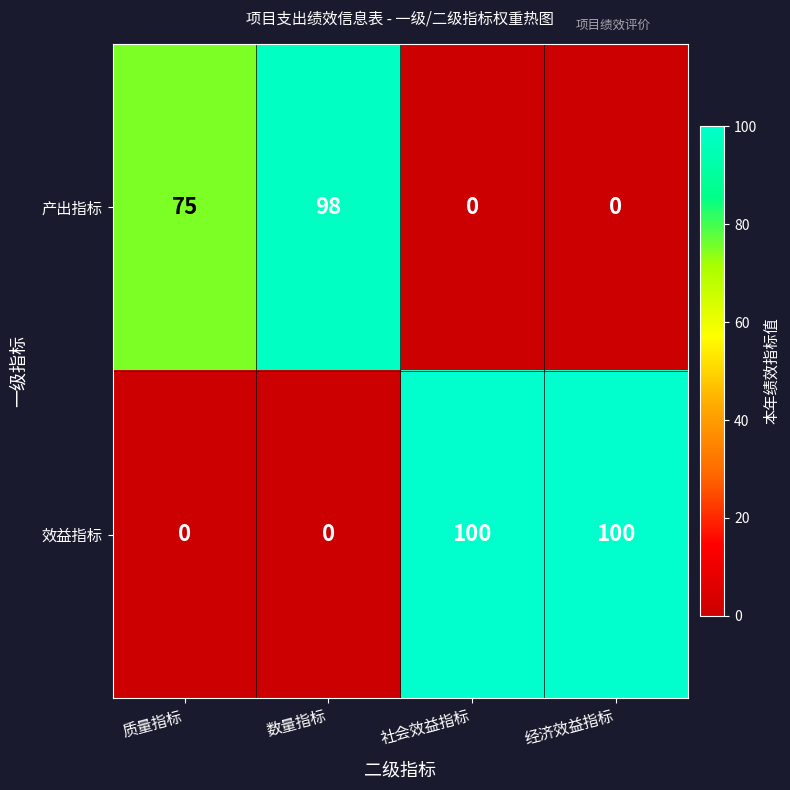

What is the difference between the maximum and minimum values in the 效益指标 series?

100